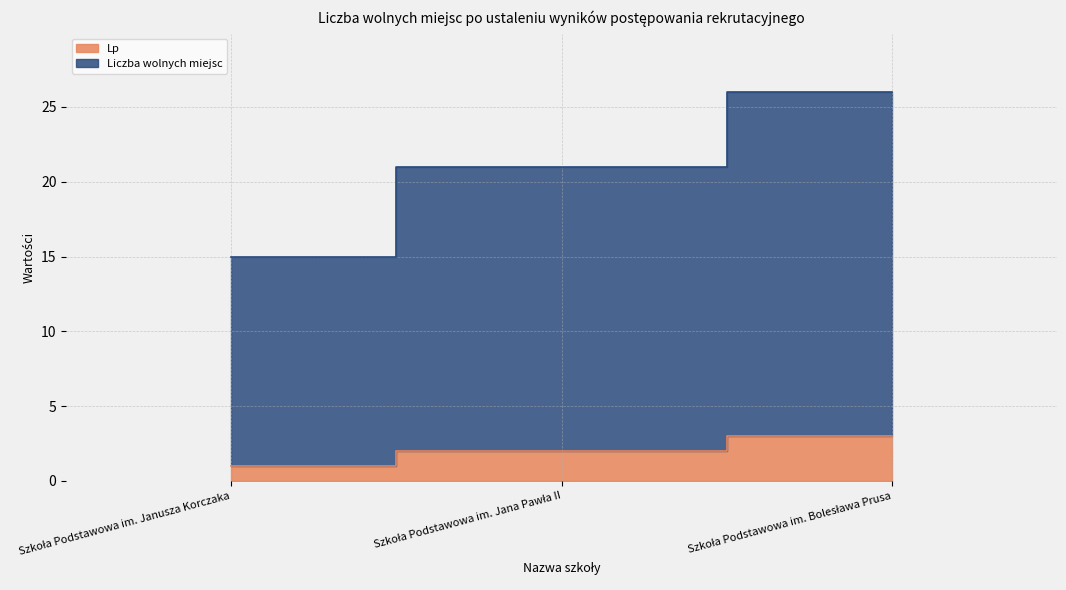

Rank the categories by Liczba wolnych miejsc value from highest to lowest.

Szkoła Podstawowa im. Bolesława Prusa, Szkoła Podstawowa im. Jana Pawła II, Szkoła Podstawowa im. Janusza Korczaka